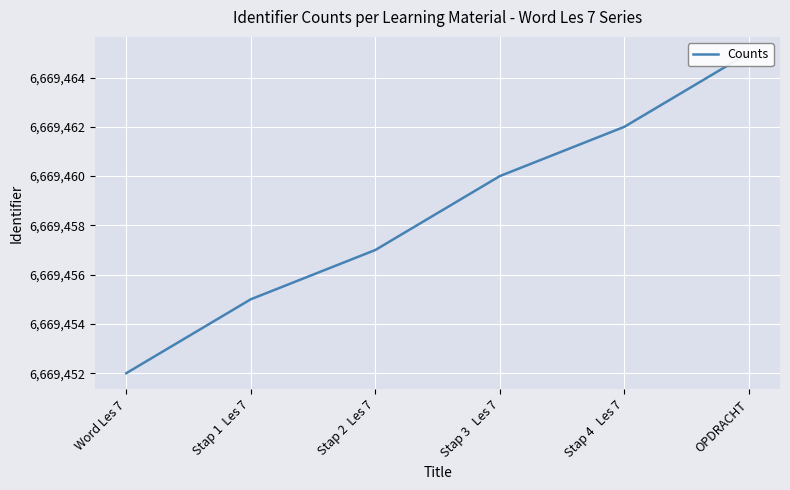

What is the value of the 1st point from the left?

6669452